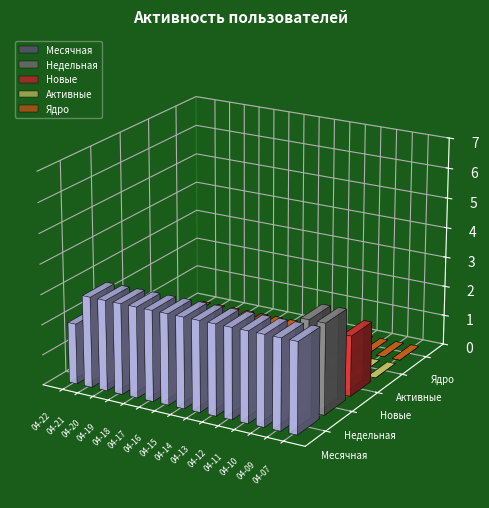

List the labels in order of Недельная value, largest first.

2024-04-09, 2024-04-07, 2024-04-10, 2024-04-22, 2024-04-21, 2024-04-20, 2024-04-19, 2024-04-18, 2024-04-17, 2024-04-16, 2024-04-15, 2024-04-14, 2024-04-13, 2024-04-12, 2024-04-11